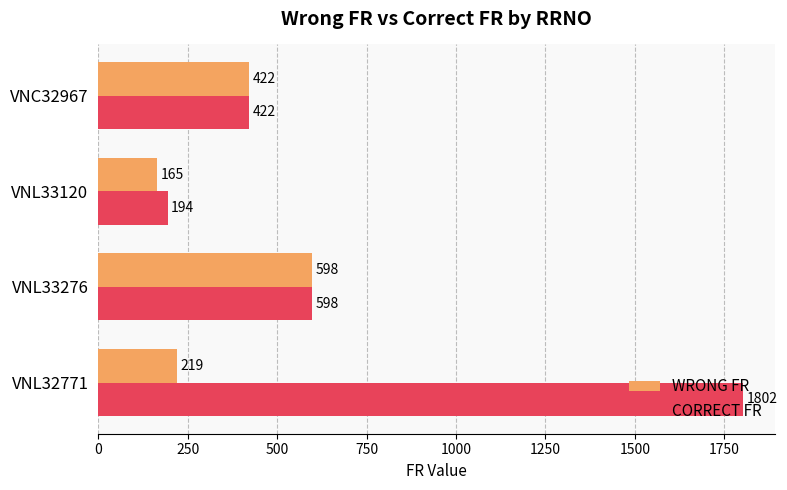

Is it true that CORRECT FR equals 598 at VNL33276?

True